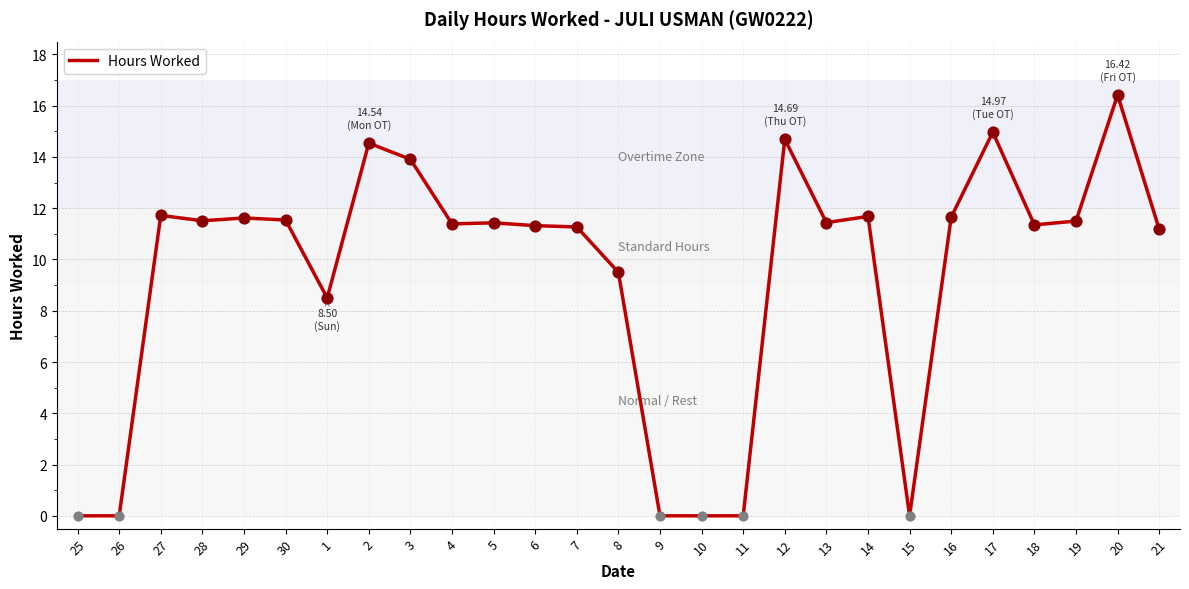

Between 17 and 30, which is larger?

17